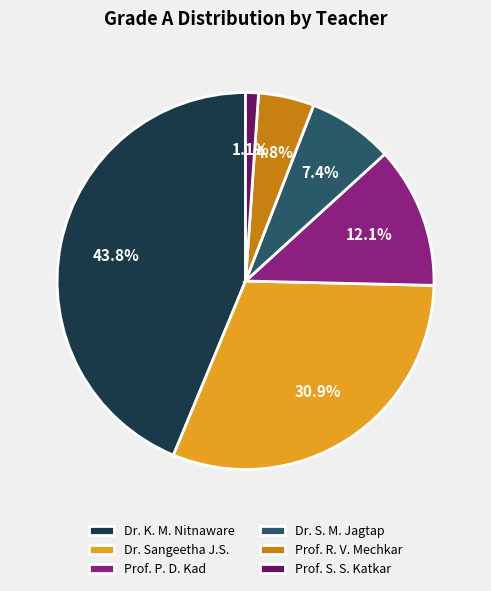

To the nearest percent, what percentage of the pie is Dr. K. M. Nitnaware?

44%